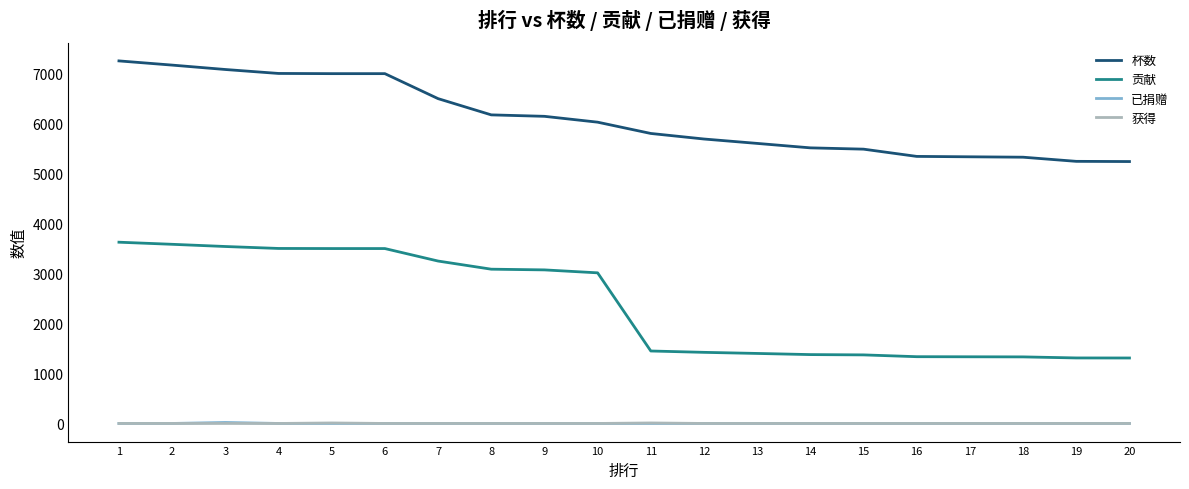

What is the average value of the 贡献 series?

2366